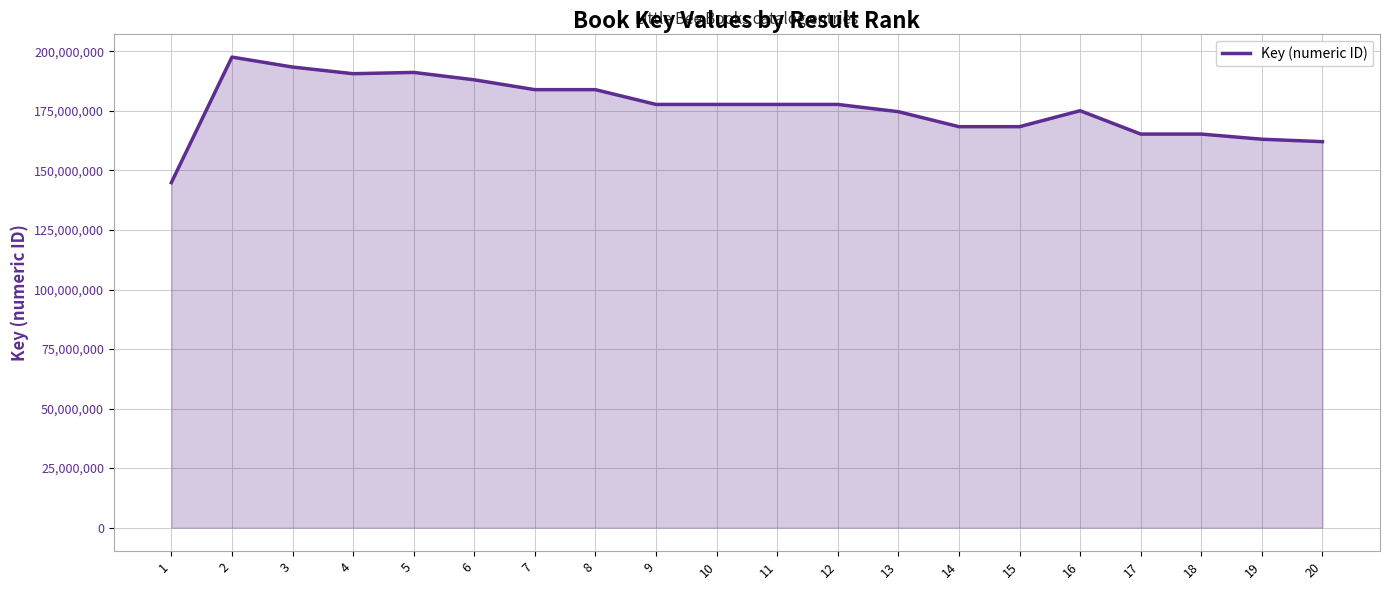

Does the chart display data point markers on the line(s)?

No